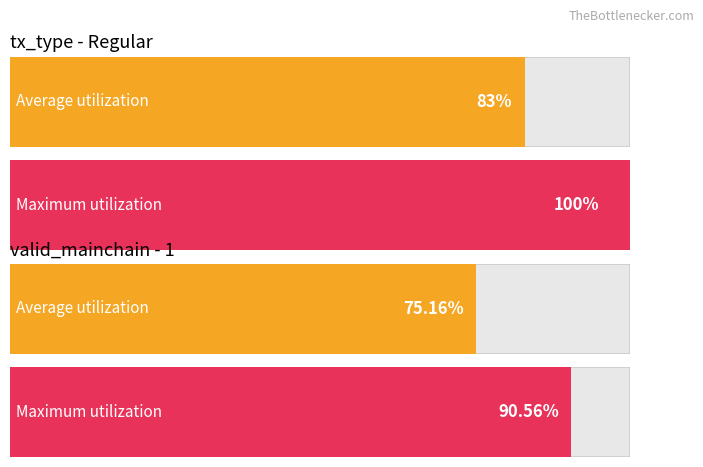

Does the chart contain stacked bars?

No